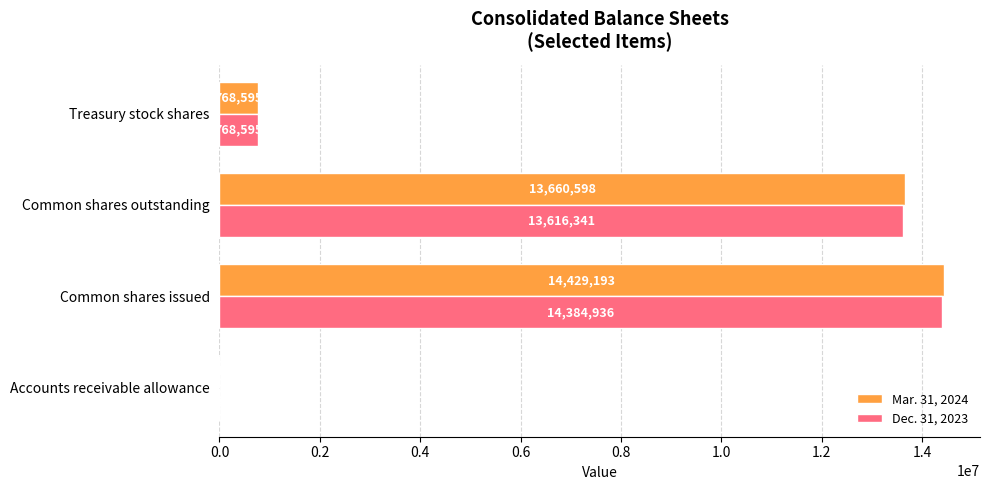

At which category does the chart reach its peak across all series?

Common shares issued